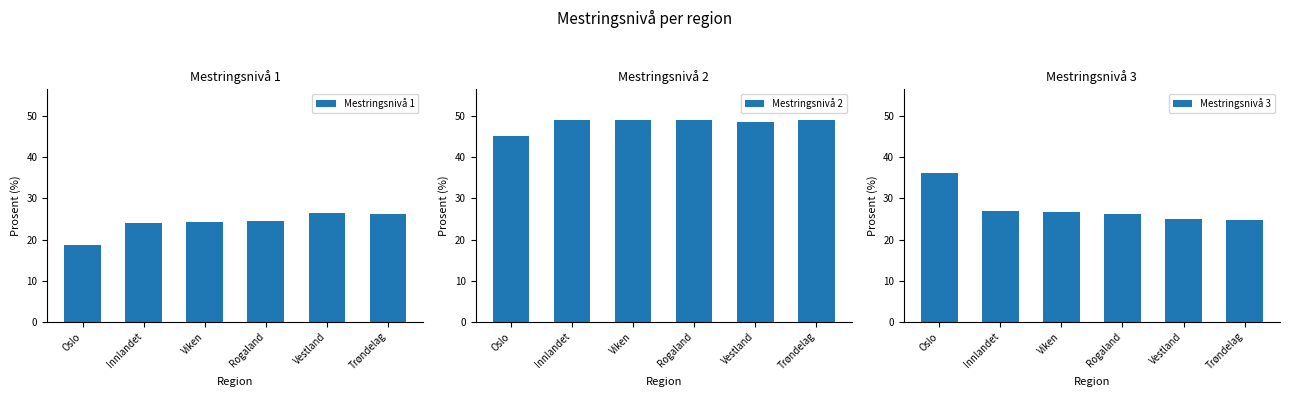

Does the chart contain any negative values?

No